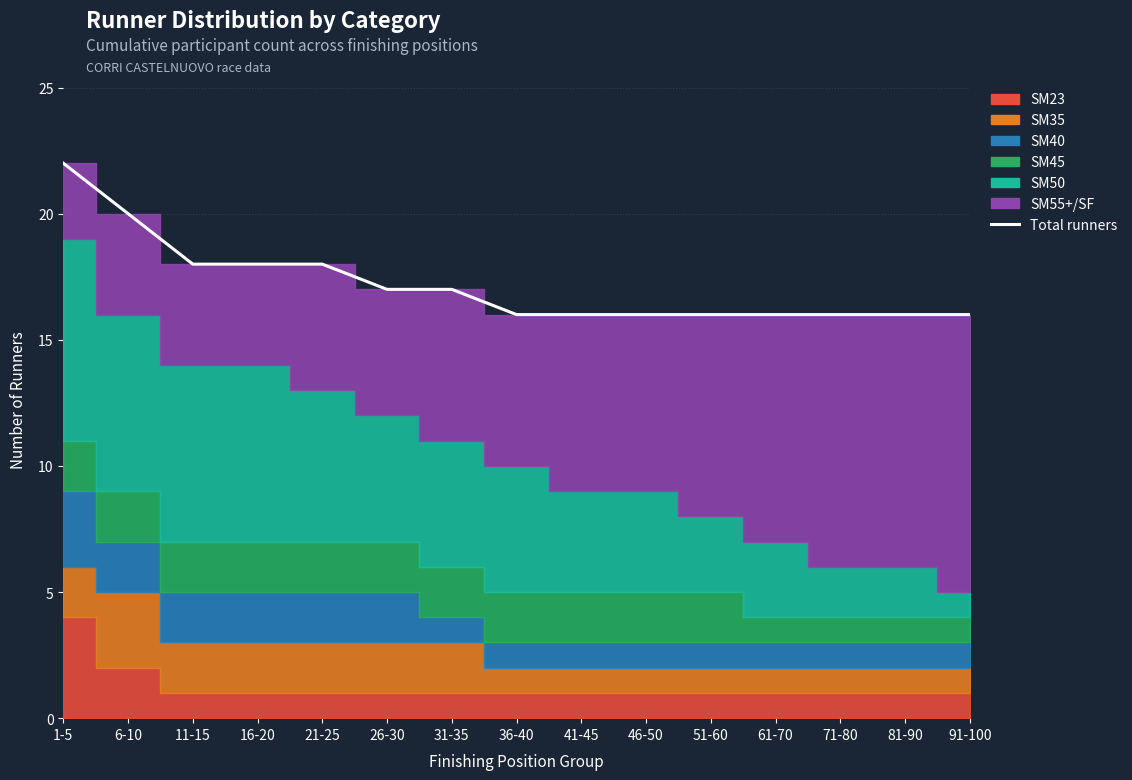

How many lines are shown in the chart?

1